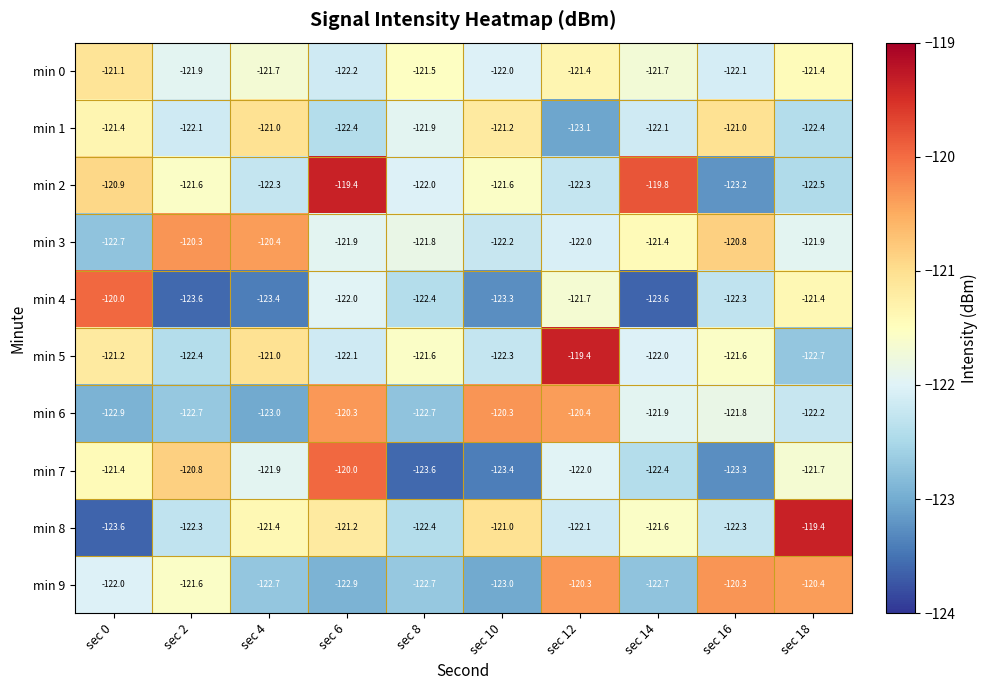

Which category has the lowest value in the min 6 series?

sec 4